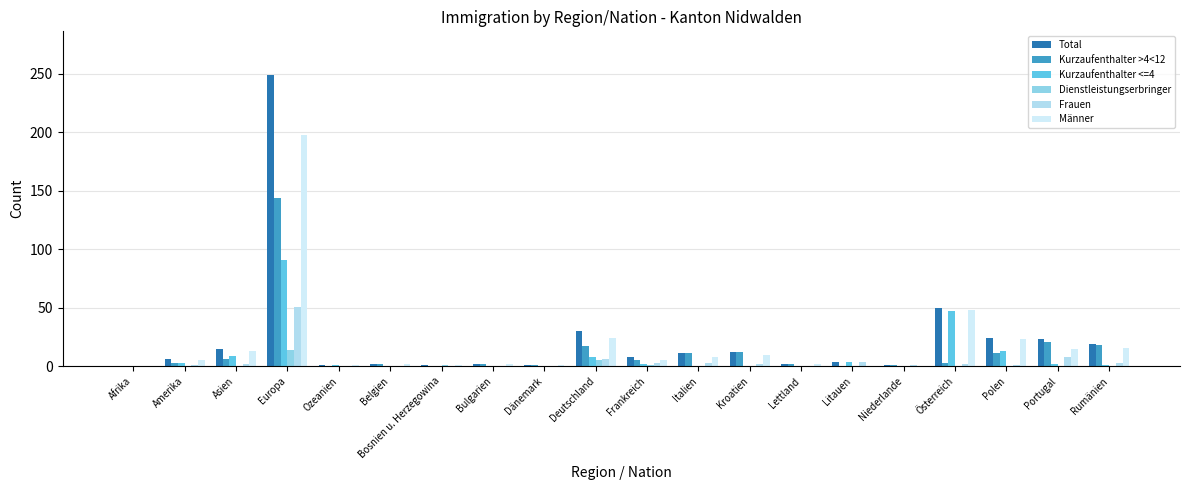

What is the maximum value for Dienstleistungserbringer?

14